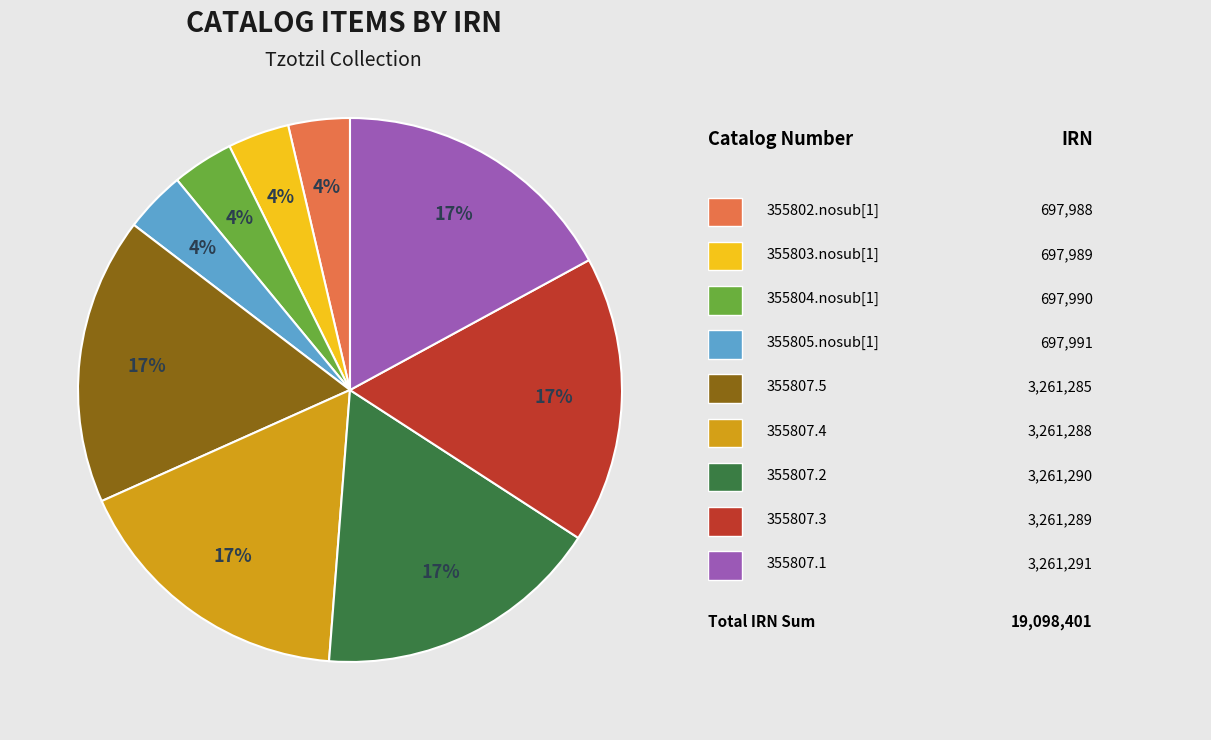

To the nearest percent, what is the average slice percentage?

11%